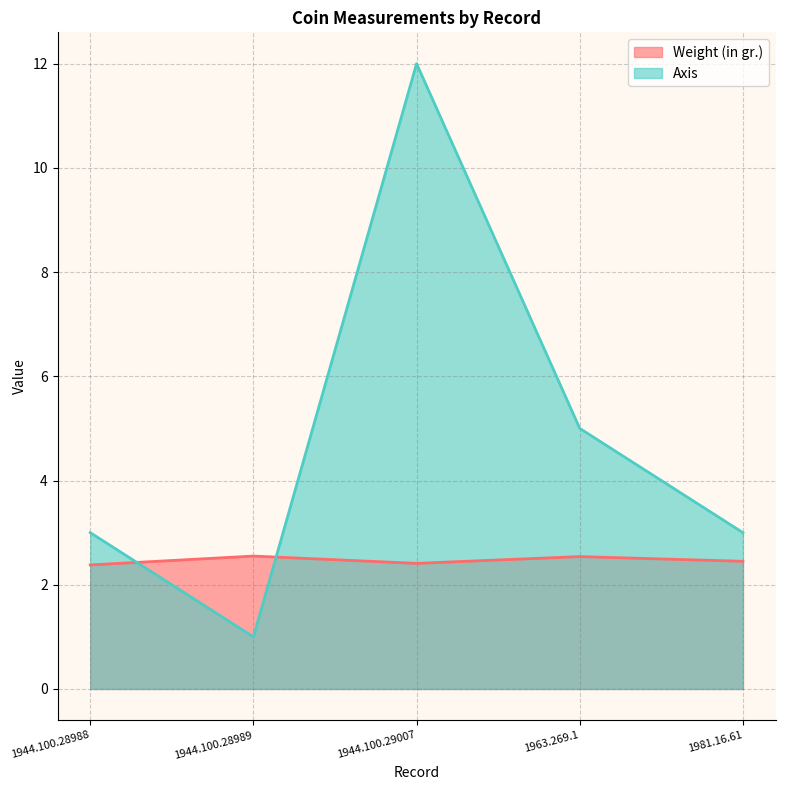

The value of Axis at 1944.100.28989 is 0.6. True or false?

False